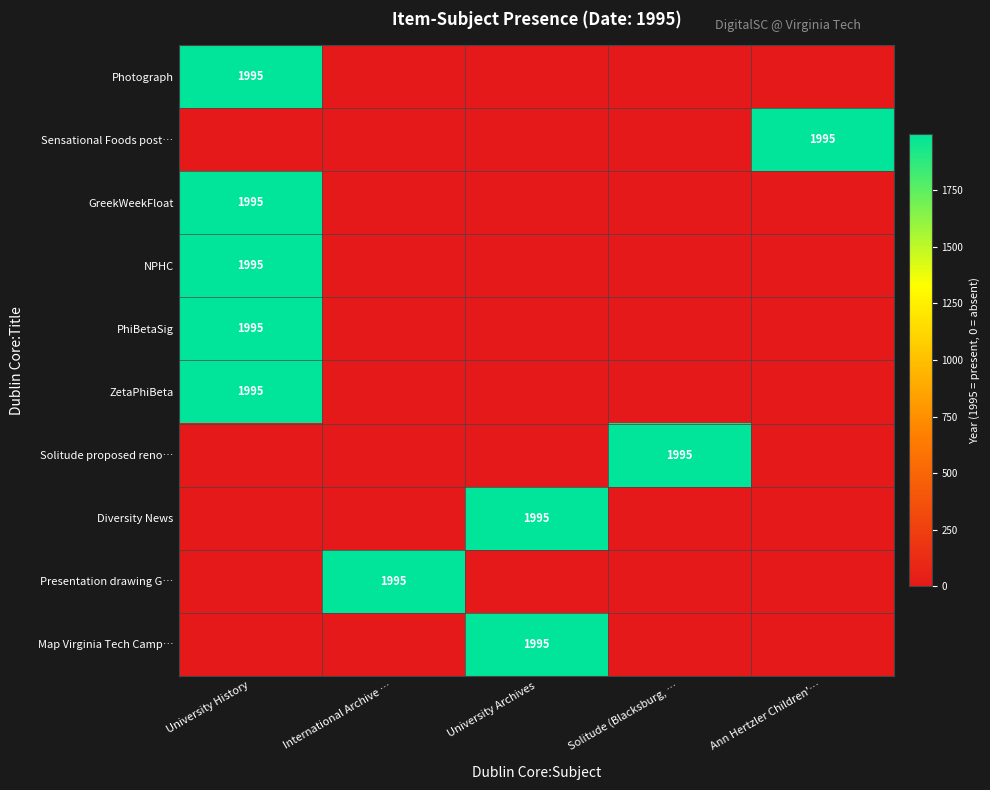

The value of NPHC at University History is 1995. True or false?

True